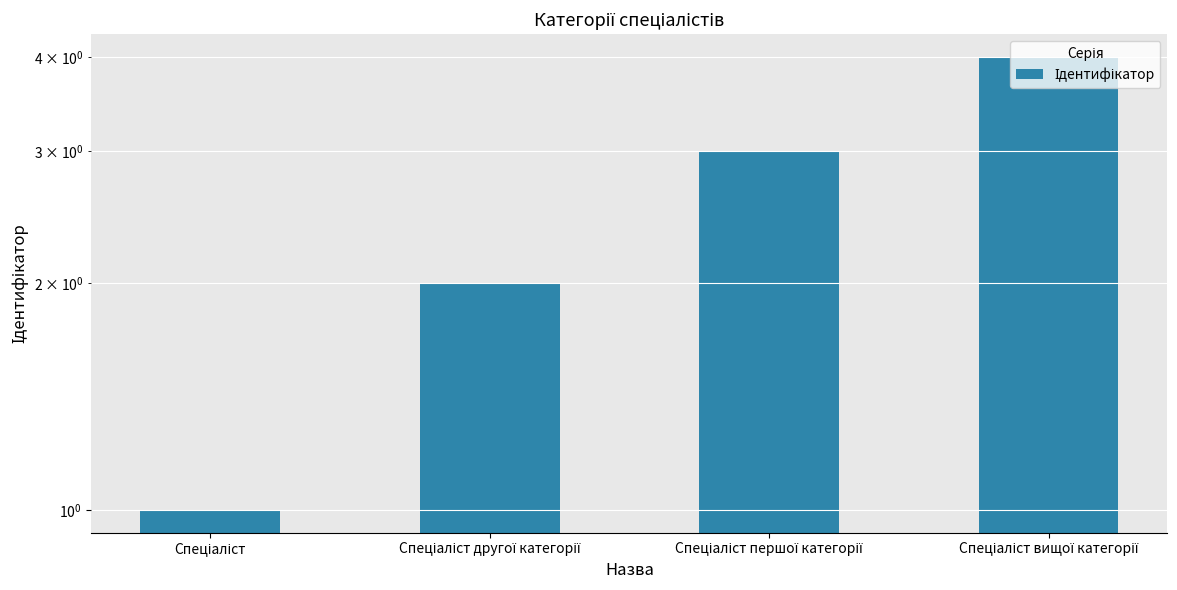

What is the label of the 3rd bar from the left?

Спеціаліст першої категорії